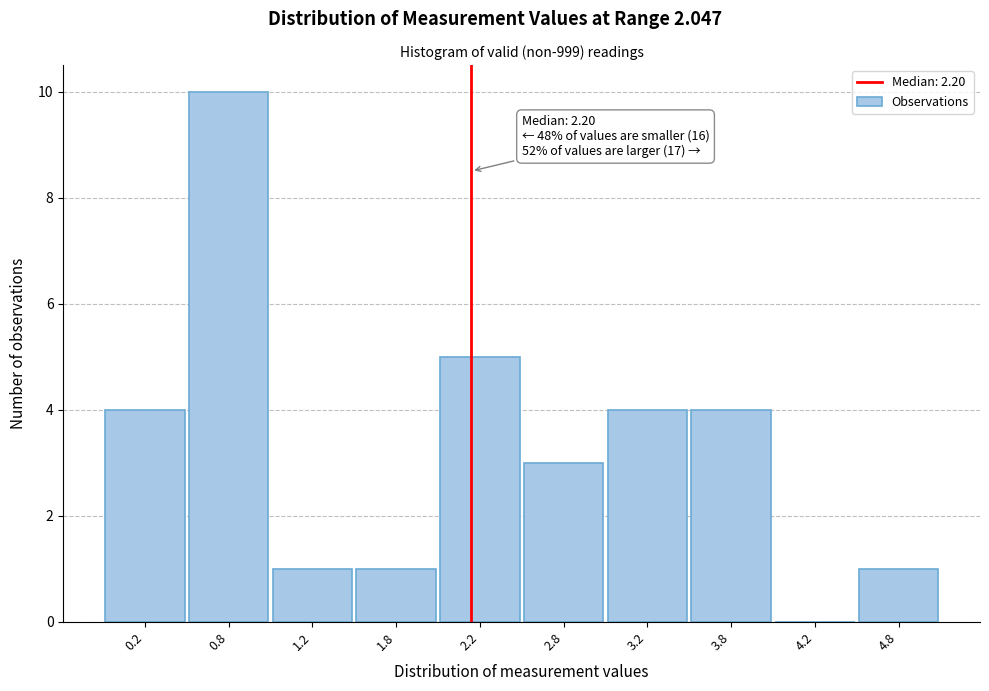

Which range on the x-axis has the tallest bar?

0.5 to 1.0